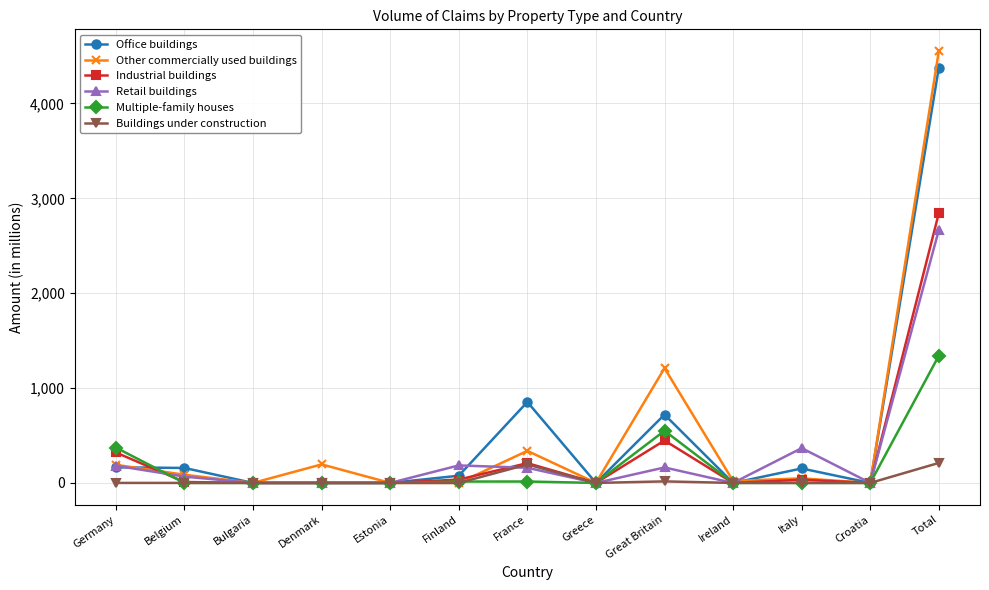

What is the spread (max minus min) of values at Denmark?

195.4